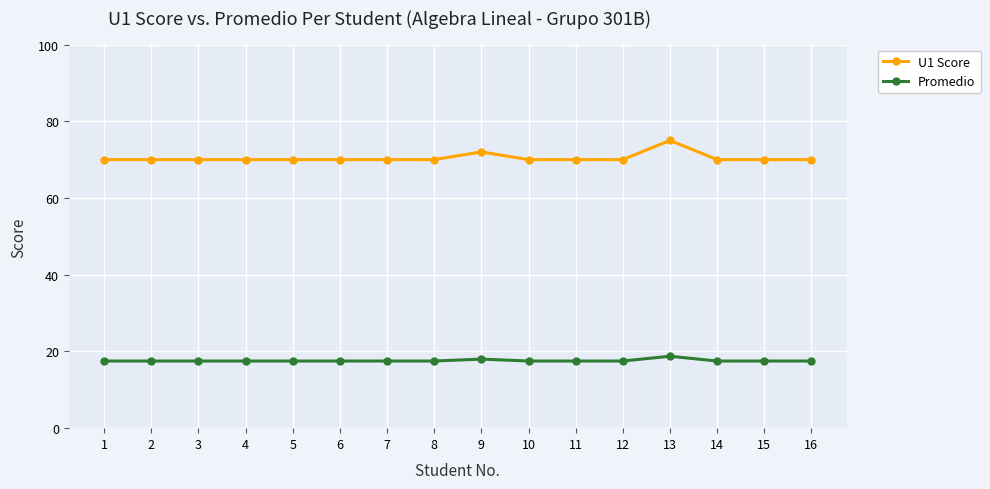

What is the sum of the U1 Score values at 4 and 8?

140.0